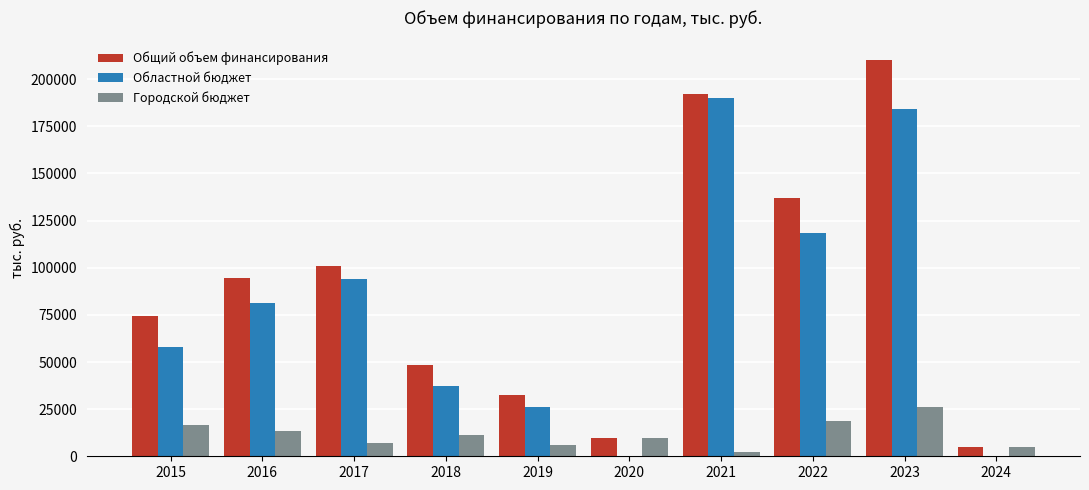

Which series has the largest total across all categories?

Общий объем финансирования